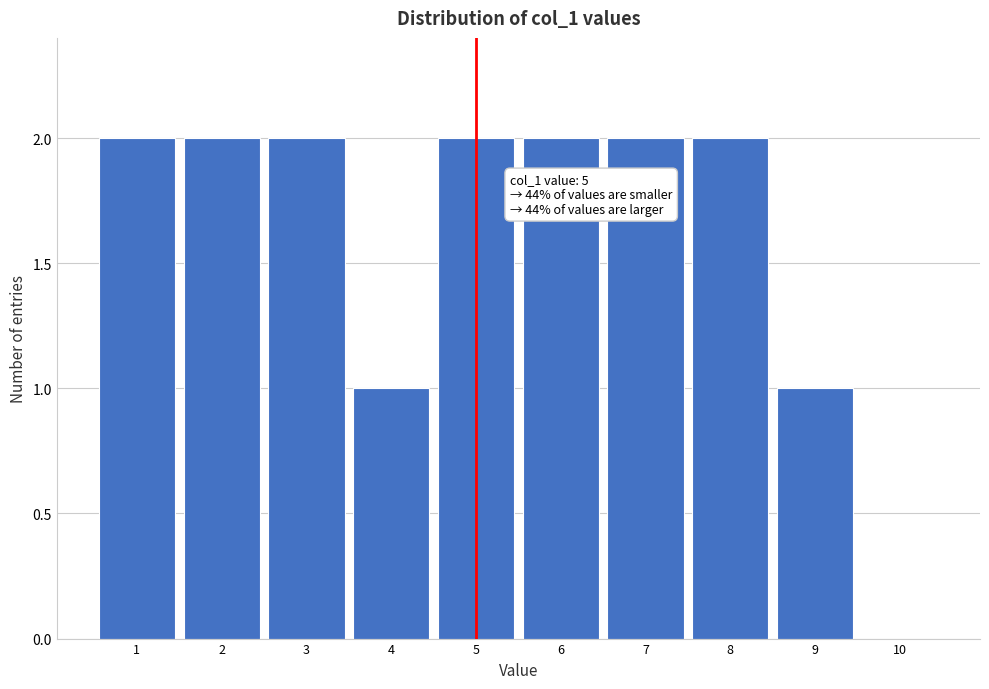

Reading right to left, what are all the values shown in this chart?

10=0	9=1	8=2	7=2	6=2	5=2	4=1	3=2	2=2	1=2